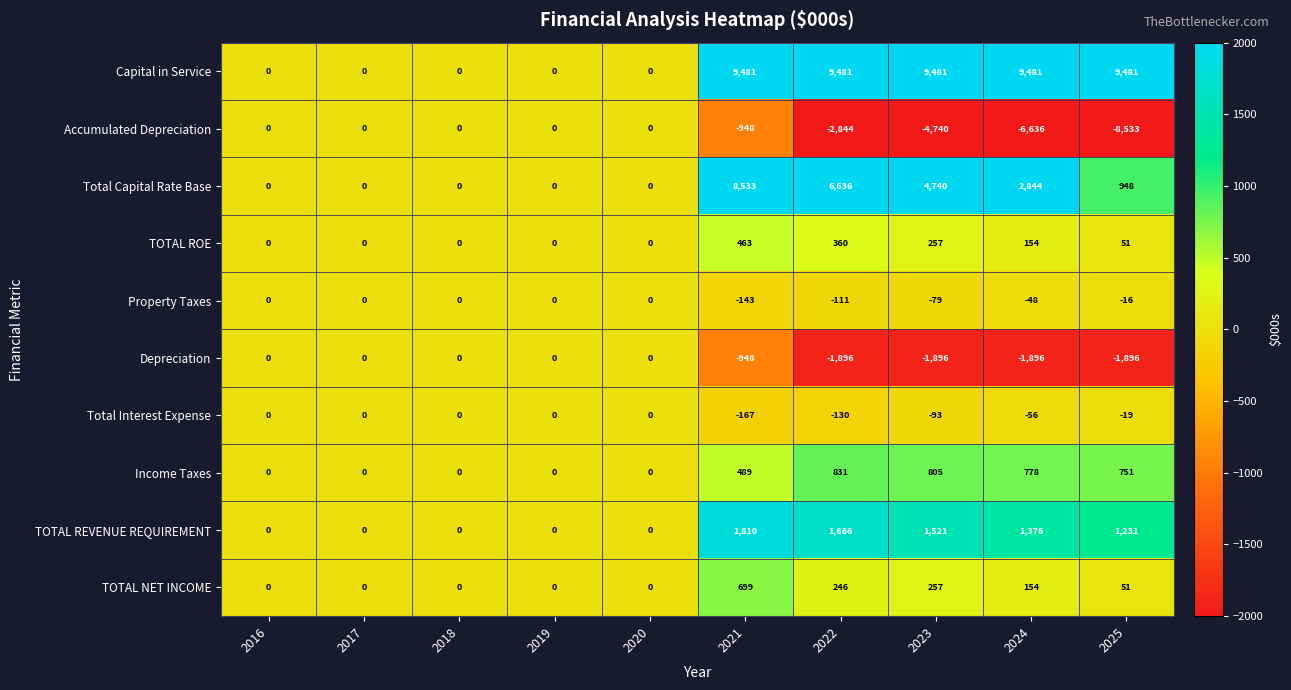

At how many categories does at least one series exceed 242?

5